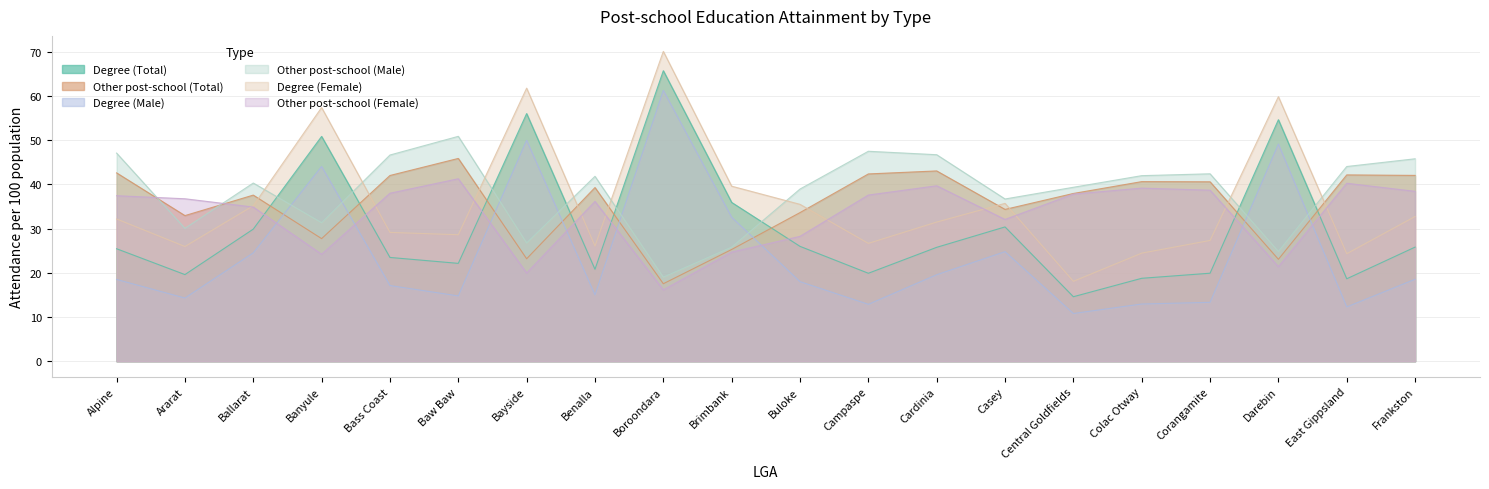

How many distinct data groups are displayed?

6